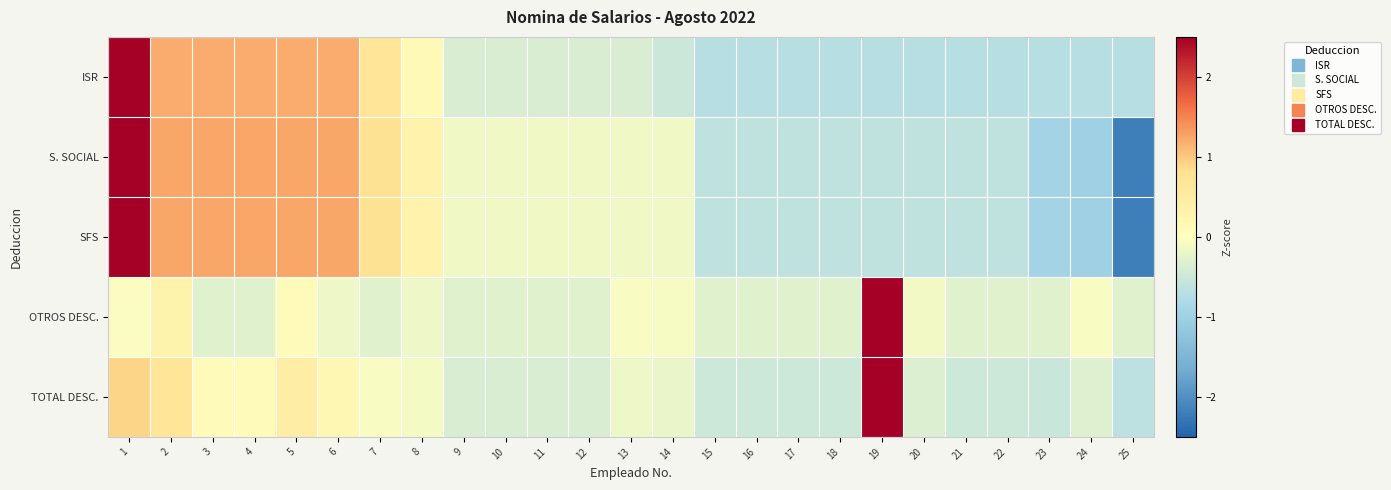

Between 12 and 5, which is larger?

5